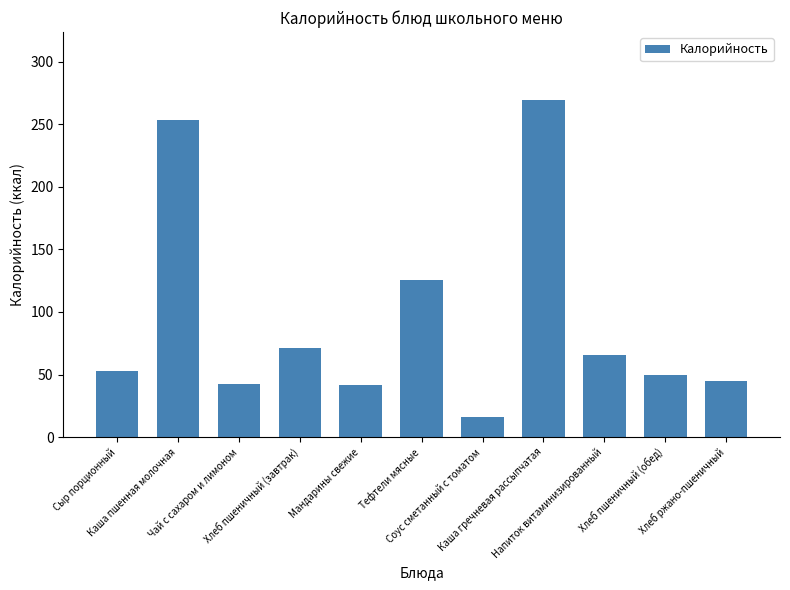

How many bars are there in total?

11